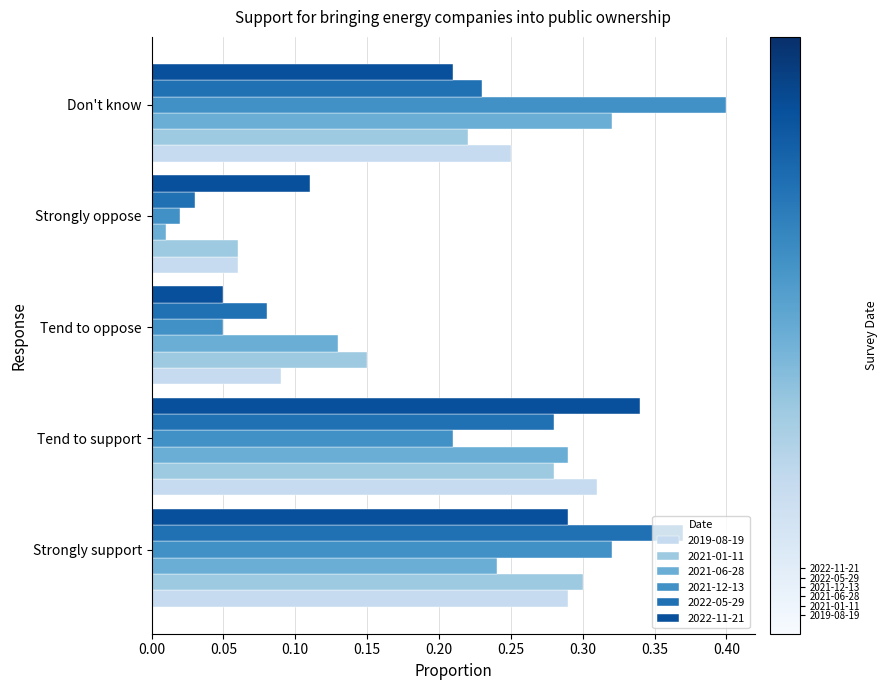

List the series in order of their peak value, lowest first.

2021-01-11, 2019-08-19, 2021-06-28, 2022-11-21, 2022-05-29, 2021-12-13